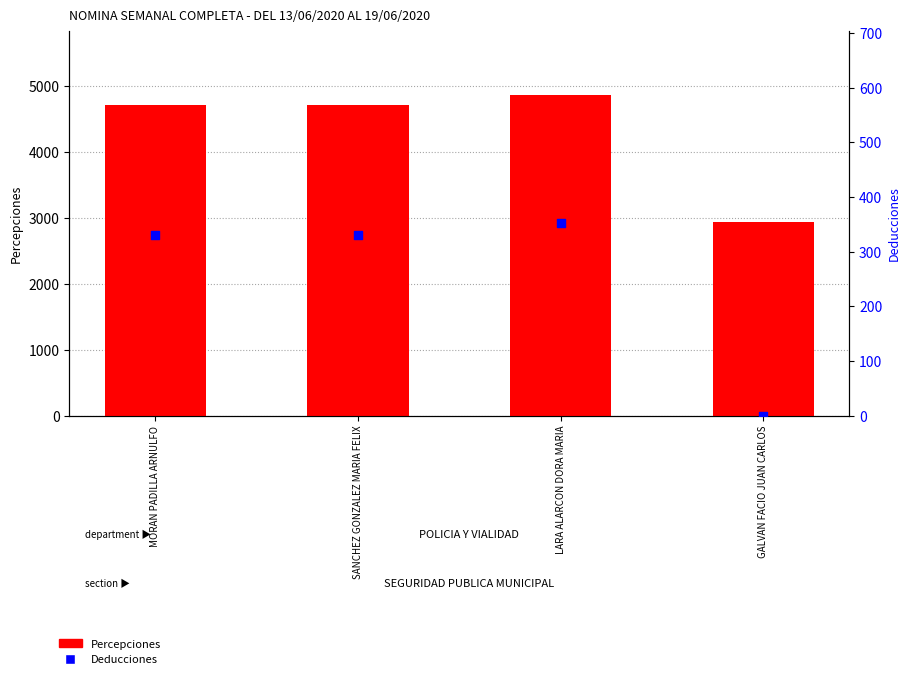

Is the value of Deducciones at LARA ALARCON DORA MARIA greater than the value of Percepciones at GALVAN FACIO JUAN CARLOS?

No